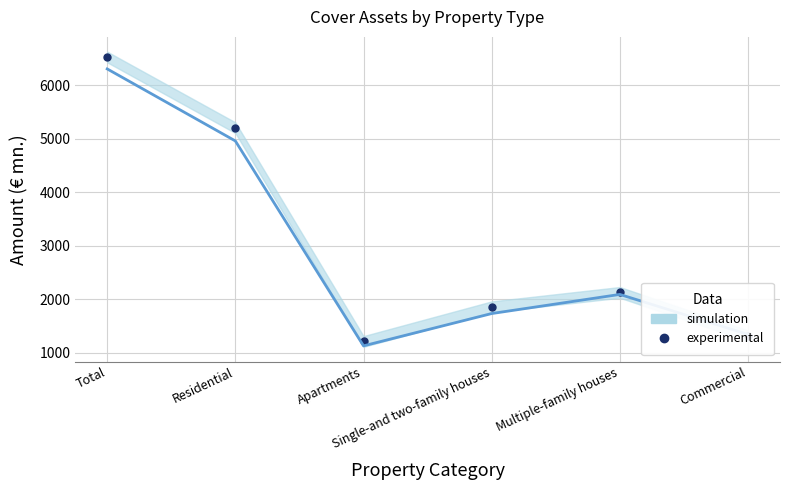

What is the sum of all experimental (2022) values?

18276.2